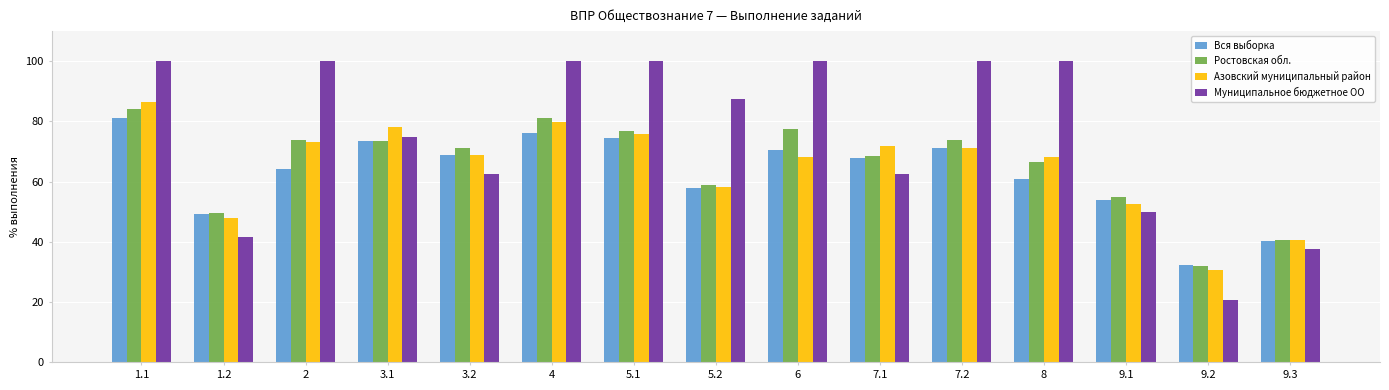

At how many categories does at least one series exceed 25?

15